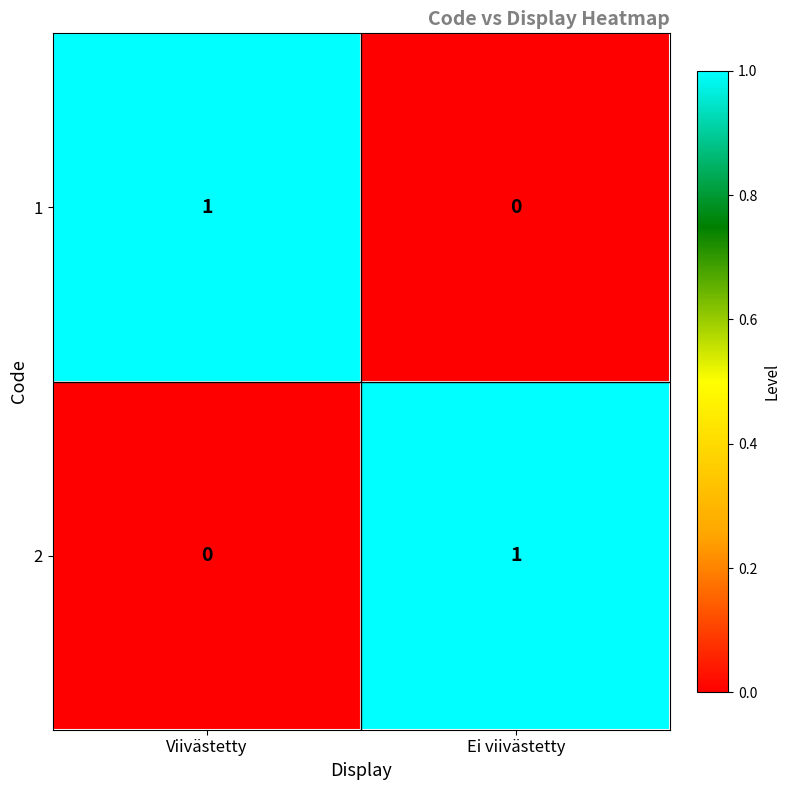

What is the greatest value displayed?

1